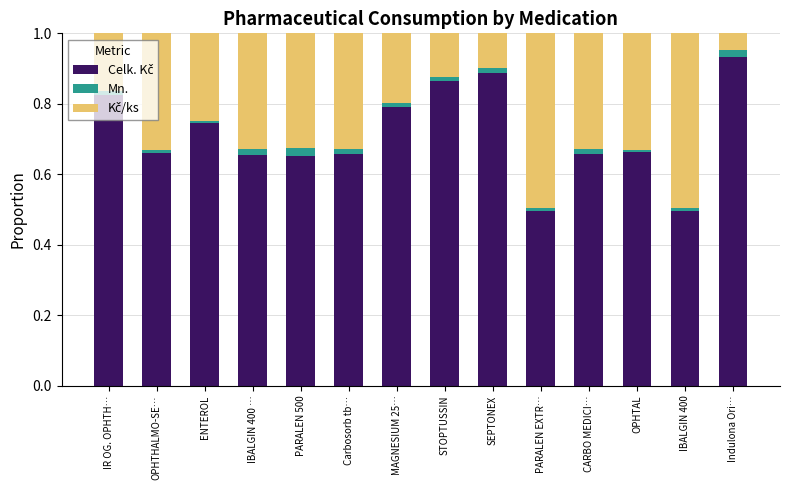

At how many categories does at least one series exceed 0?

14